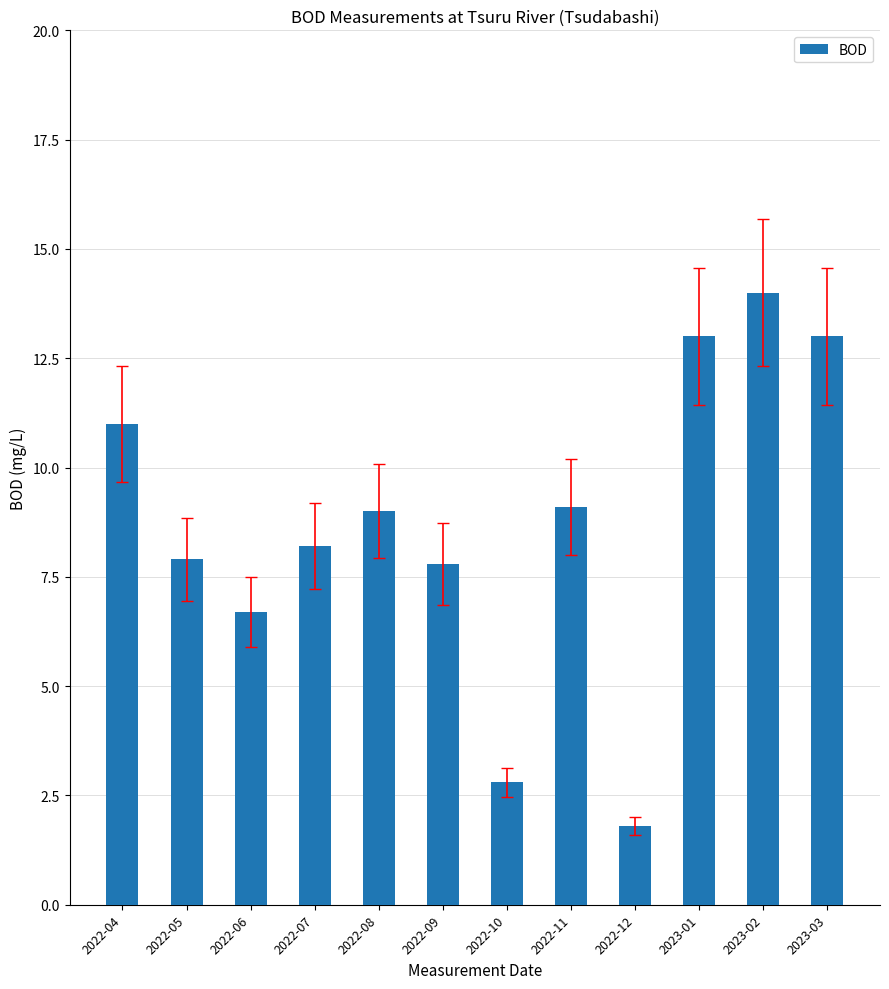

Reading left to right, extract all data points from this chart.

11.0	7.9	6.7	8.2	9.0	7.8	2.8	9.1	1.8	13.0	14.0	13.0